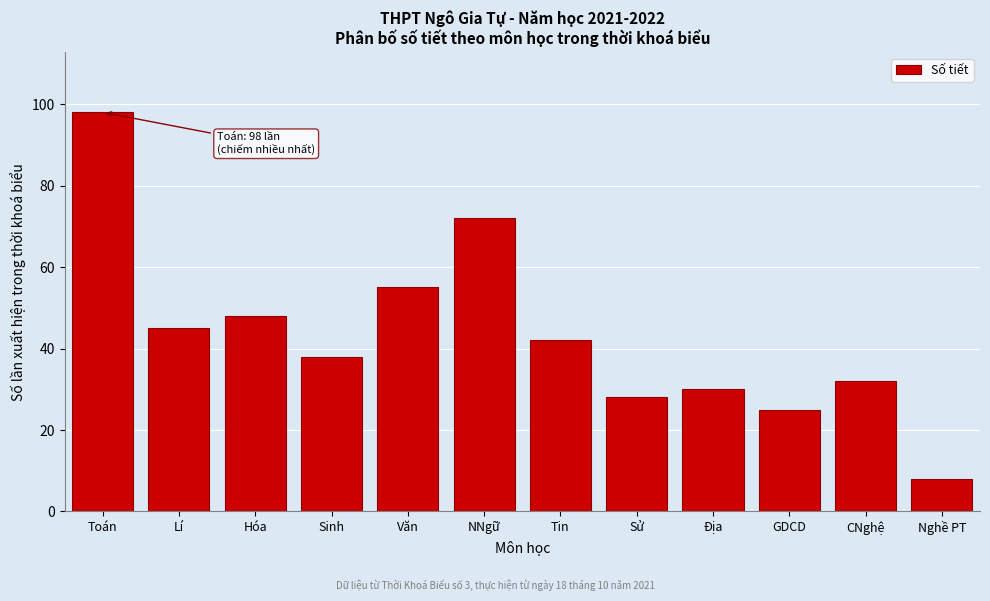

Reading right to left, transcribe all the data shown in this chart.

8	32	25	30	28	42	72	55	38	48	45	98